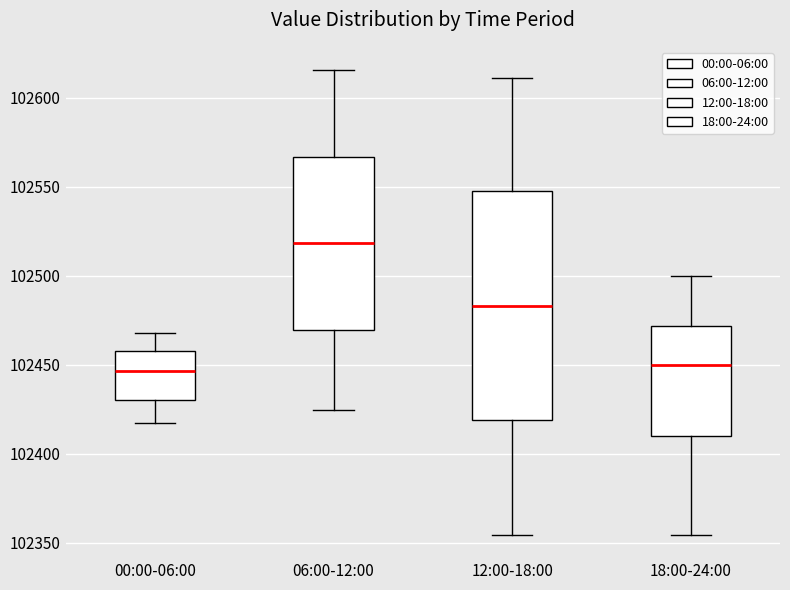

Where does the upper whisker of the box for 00:00-06:00 end on the y-axis? The values are not printed on the chart, so give them approximately, as read against the axis.

102470